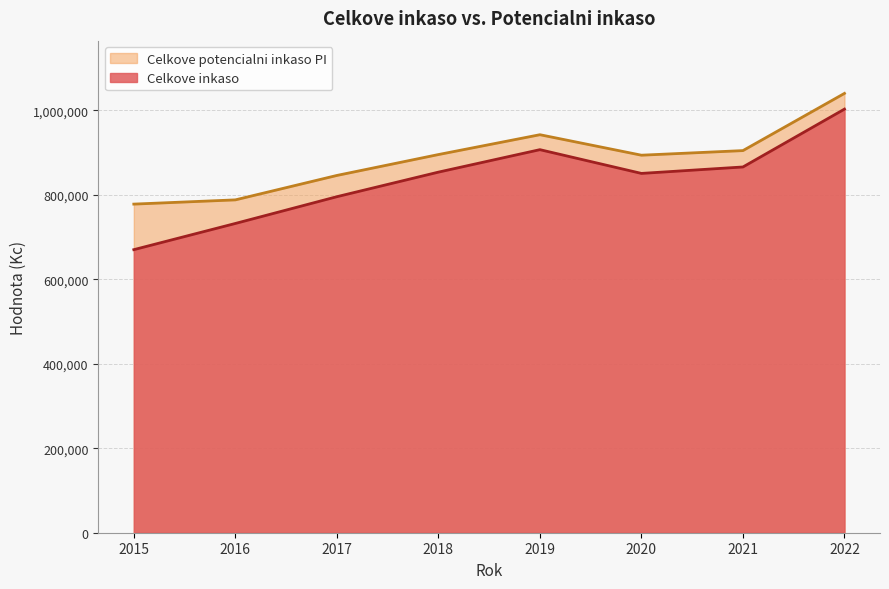

Where does the Celkove inkaso series first go above 853728?

2019